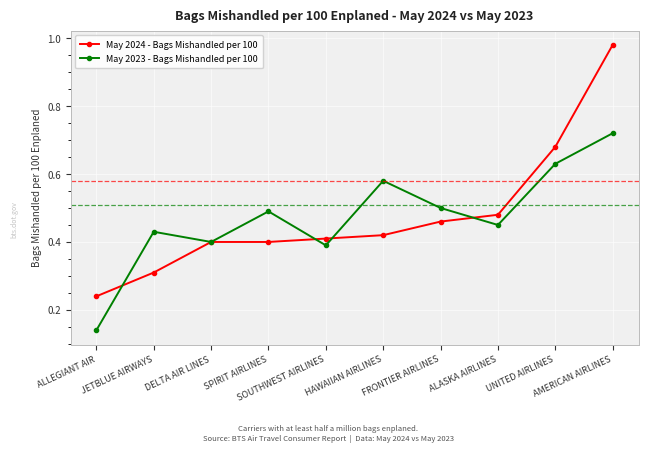

Is this an area chart (filled region under the line)?

No